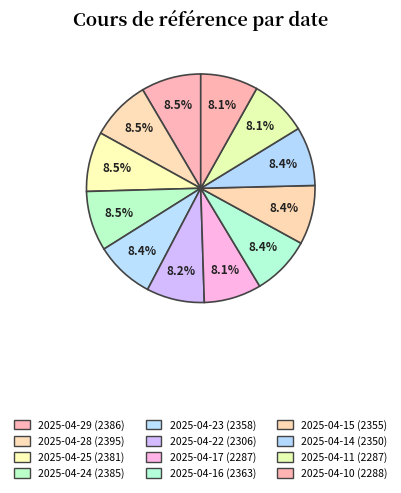

Rank the categories by value from highest to lowest.

2025-04-28, 2025-04-29, 2025-04-24, 2025-04-25, 2025-04-16, 2025-04-23, 2025-04-15, 2025-04-14, 2025-04-22, 2025-04-10, 2025-04-17, 2025-04-11